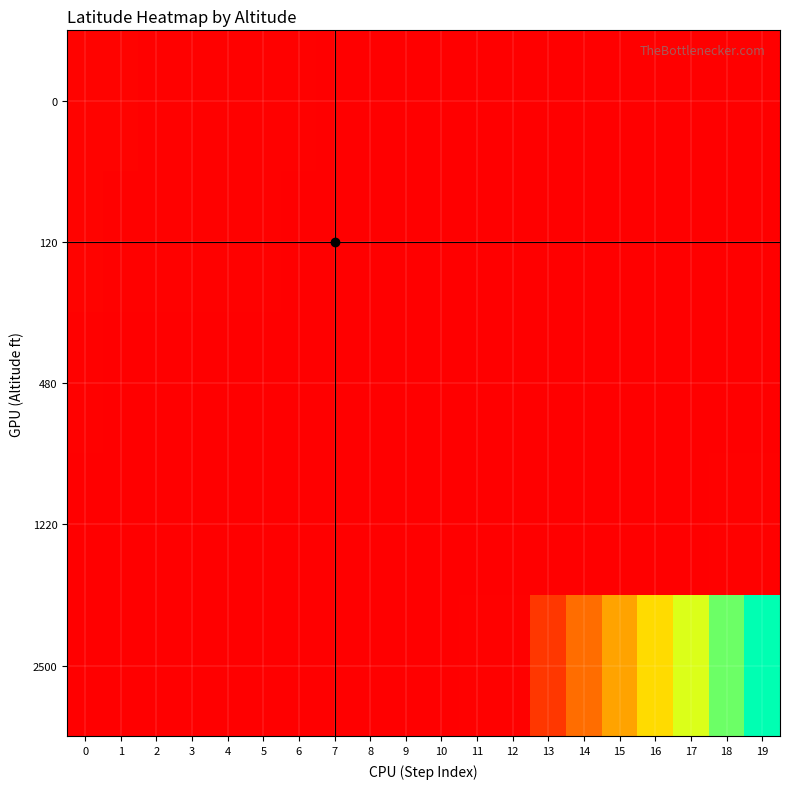

Reading left to right, transcribe all the data shown in this chart.

0: 0=-22.9	1=-23.0	2=-23.0	3=-23.0	4=-23.0	5=-23.0	6=-23.0	7=-23.1	8=-23.1	9=-23.1	10=-23.1	11=-23.1	12=-23.1	13=-23.1	14=-23.1	15=-23.1	16=-23.1	17=-23.1	18=-23.1	19=-23.1
120: 0=-23.0	1=-23.0	2=-23.0	3=-23.0	4=-23.0	5=-23.0	6=-23.1	7=-23.1	8=-23.1	9=-23.1	10=-23.1	11=-23.1	12=-23.1	13=-23.1	14=-23.1	15=-23.1	16=-23.1	17=-23.1	18=-23.1	19=-23.1
480: 0=-23.0	1=-23.1	2=-23.1	3=-23.1	4=-23.1	5=-23.1	6=-23.1	7=-23.1	8=-23.1	9=-23.1	10=-23.1	11=-23.1	12=-23.1	13=-23.1	14=-23.1	15=-23.1	16=-23.1	17=-23.1	18=-23.1	19=-23.1
1220: 0=-23.1	1=-23.1	2=-23.1	3=-23.1	4=-23.1	5=-23.1	6=-23.1	7=-23.1	8=-23.1	9=-23.1	10=-23.1	11=-23.1	12=-23.1	13=-23.1	14=-23.1	15=-23.1	16=-23.1	17=-23.1	18=-23.0	19=-23.0
2500: 0=-23.1	1=-23.1	2=-23.1	3=-23.1	4=-23.1	5=-23.1	6=-23.1	7=-23.1	8=-23.1	9=-23.1	10=-23.1	11=-23.0	12=-23.0	13=-20.3	14=-17.6	15=-14.8	16=-12.0	17=-9.3	18=-6.5	19=-3.7